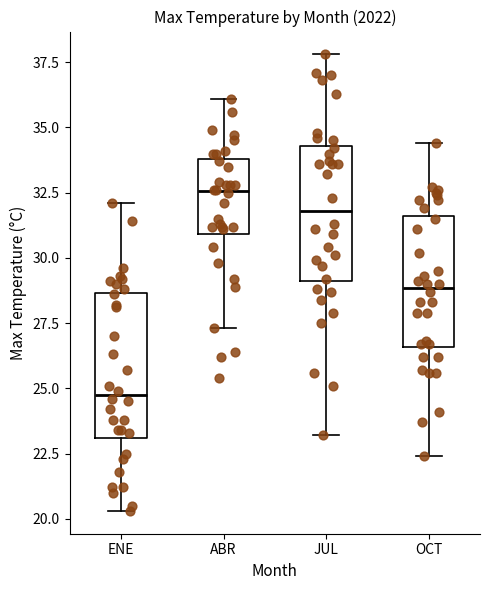

Reading left to right, read every box against the y-axis: the position of its median line, the range the box covers, and the ends of its whiskers. The values are not printed on the chart, so give them approximately, as read against the axis.

ENE: median 25.0, box 23.0 to 28.5, whiskers 20.5 to 32.0
ABR: median 32.5, box 31.0 to 34.0, whiskers 27.5 to 36.0
JUL: median 32.0, box 29.0 to 34.5, whiskers 23.0 to 38.0
OCT: median 29.0, box 26.5 to 31.5, whiskers 22.5 to 34.5